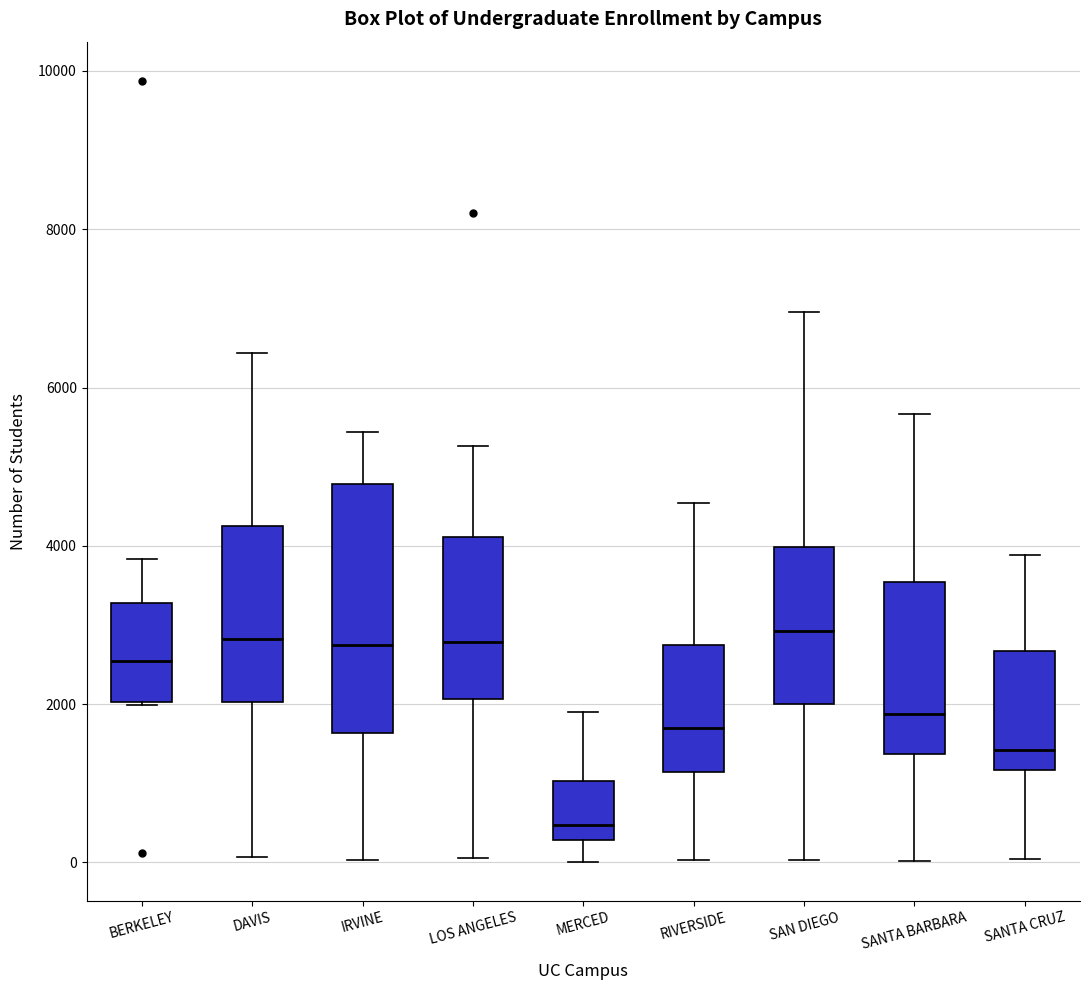

Comparing the boxes themselves (not the whiskers), which one is the tallest?

IRVINE